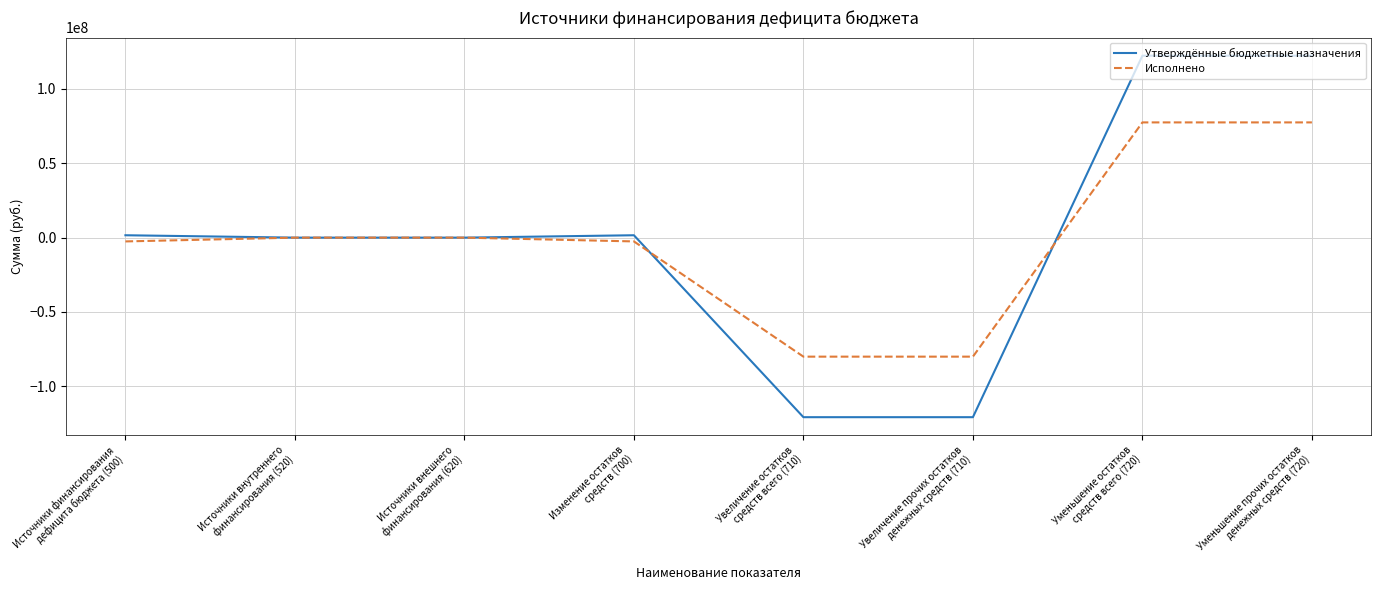

What is the total value across all series at Изменение остатков
средств (700)?

-943831.8